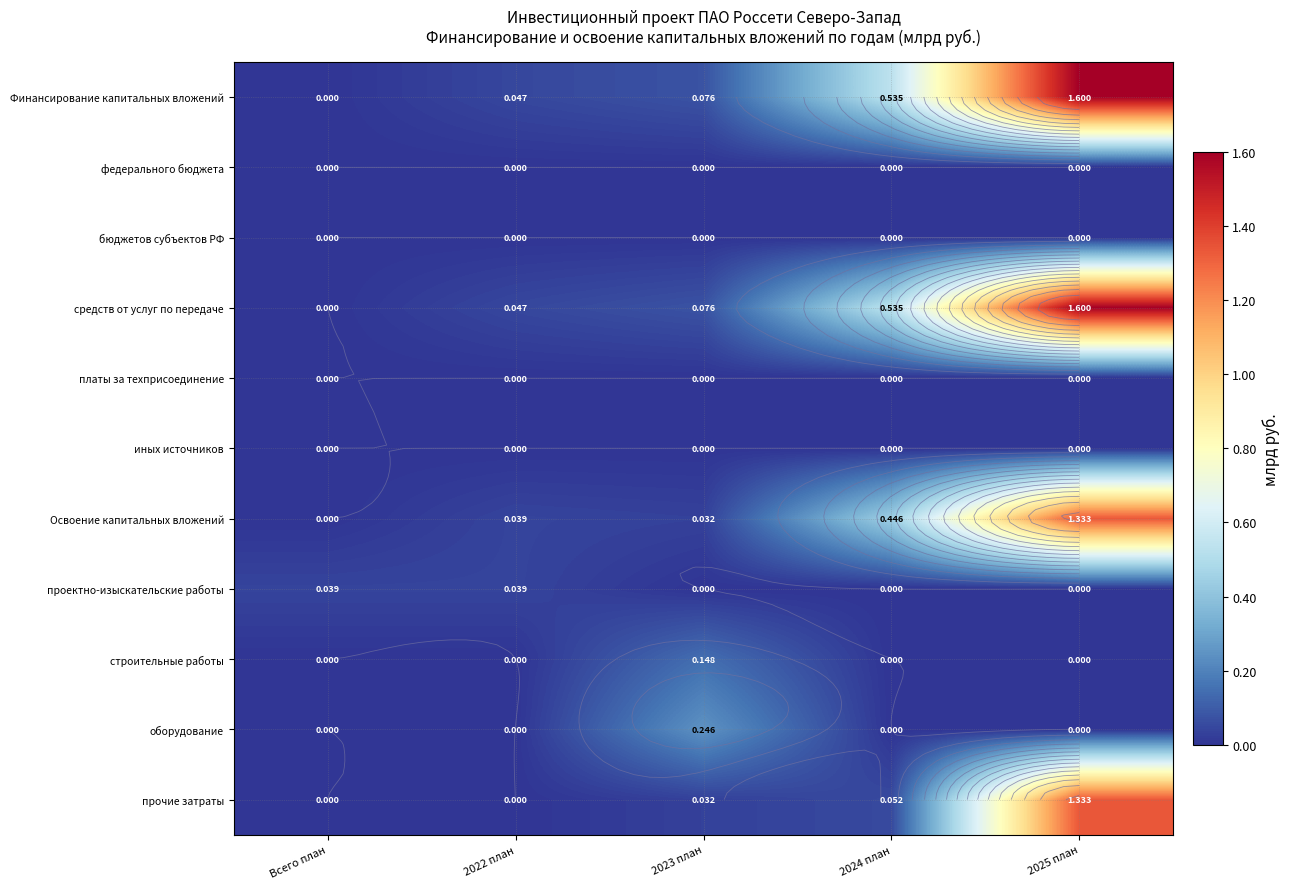

Which series has the largest total across all categories?

Финансирование капитальных вложений